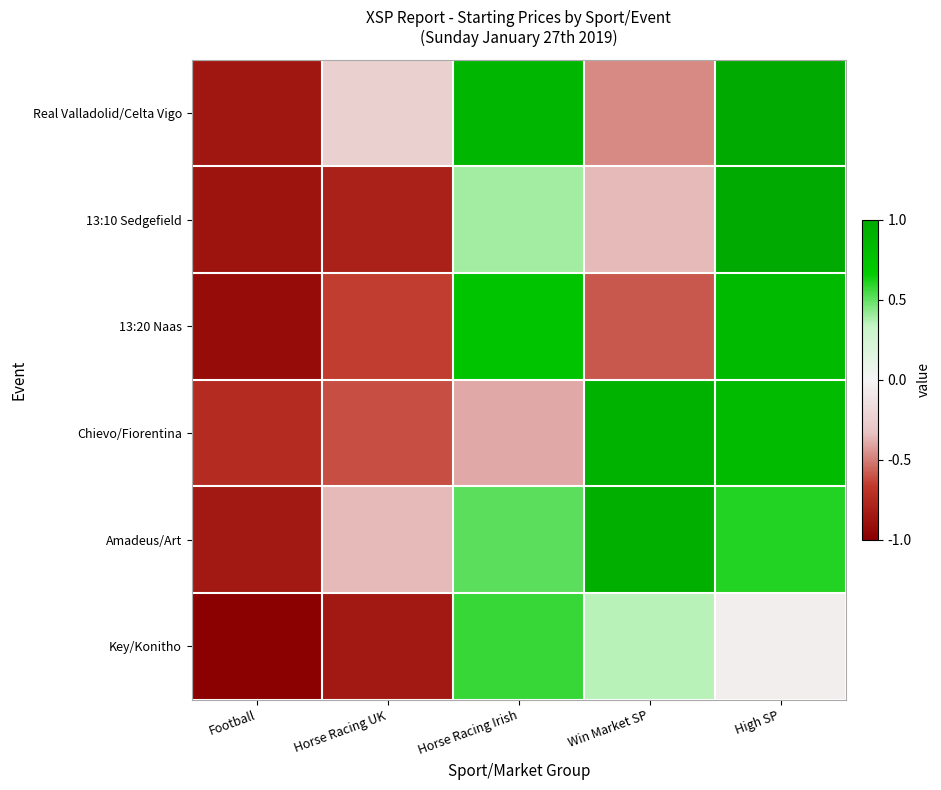

What is the difference between the highest and lowest values at Win Market SP?

1.5